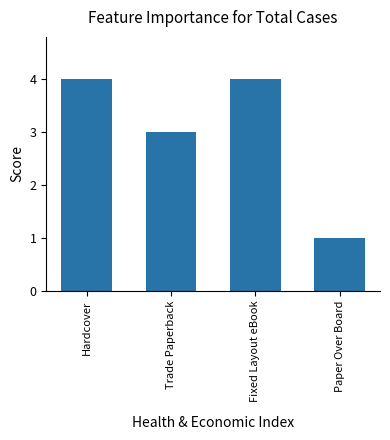

How many data points does each series have?

4